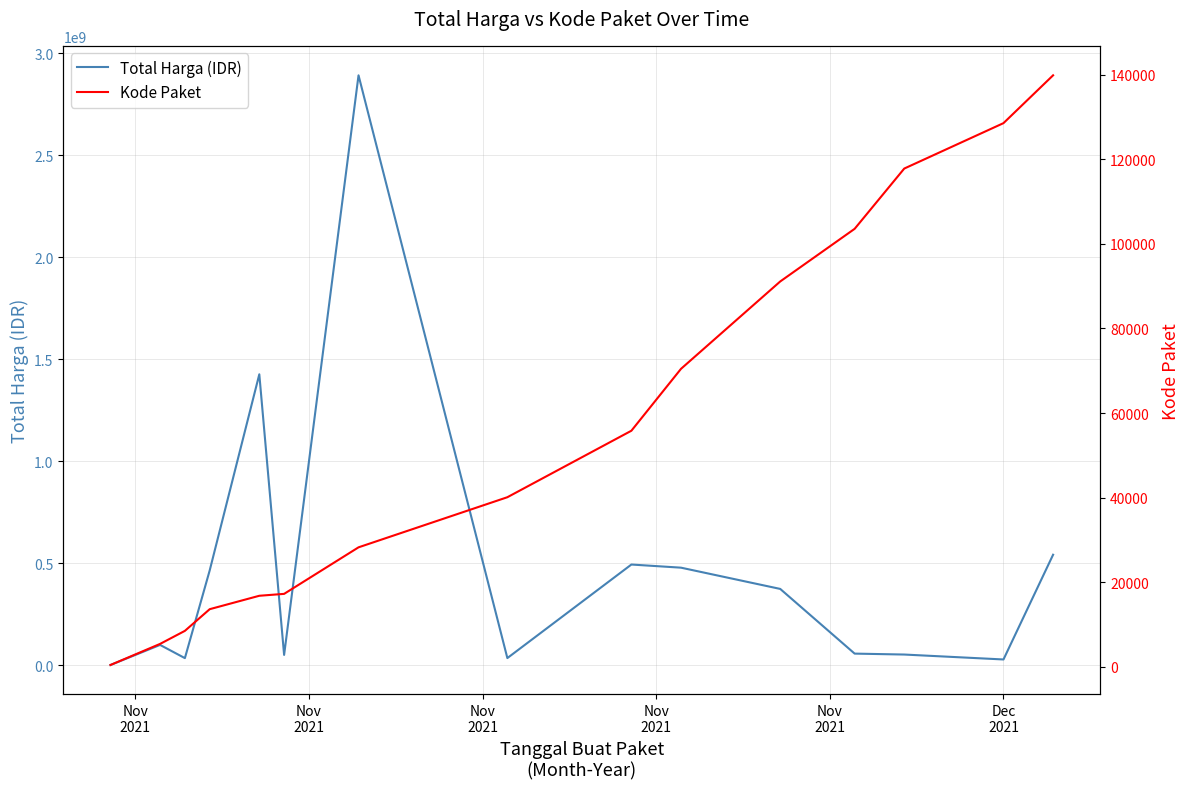

What is the sum of the Total Harga (IDR) values at Nov
2021 and Nov
2021?

1889870000